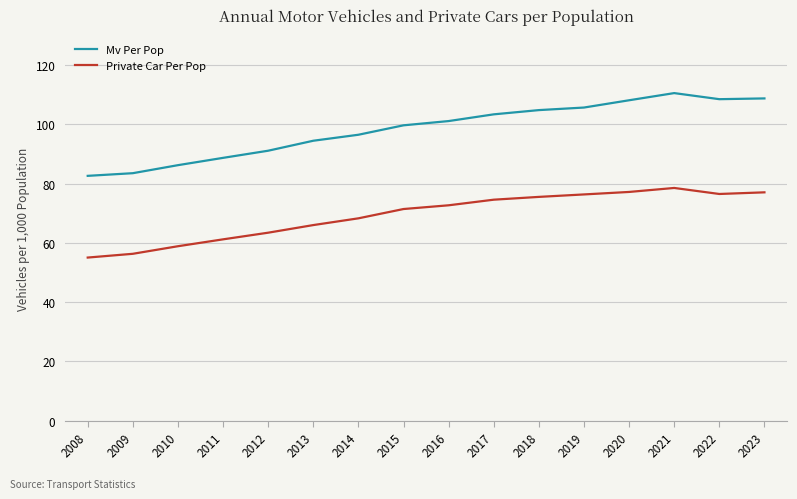

True or false: Private Car Per Pop and Mv Per Pop cross at least once.

False